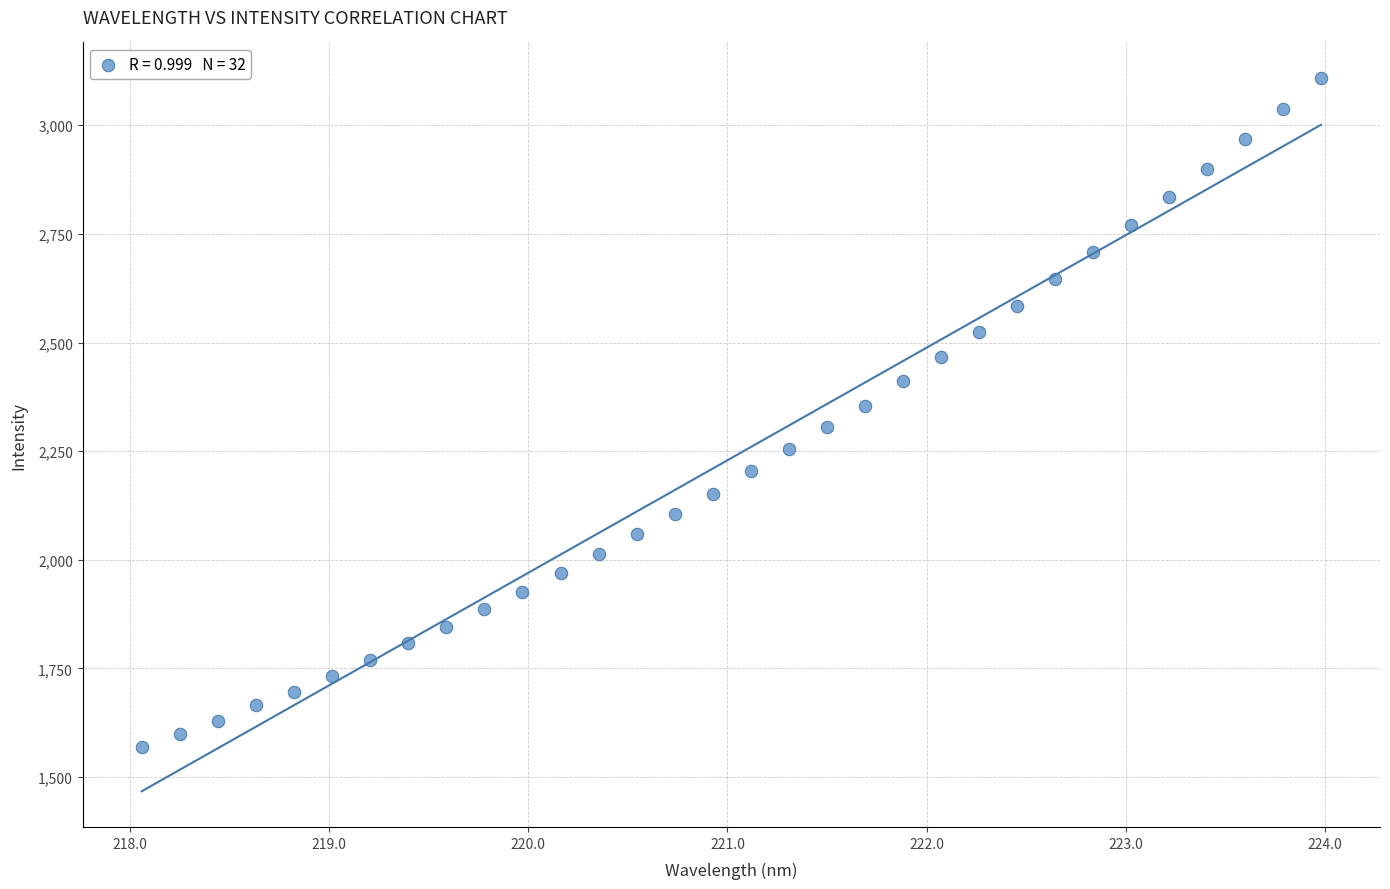

What is the range of Y values (max minus min)?

1539.9